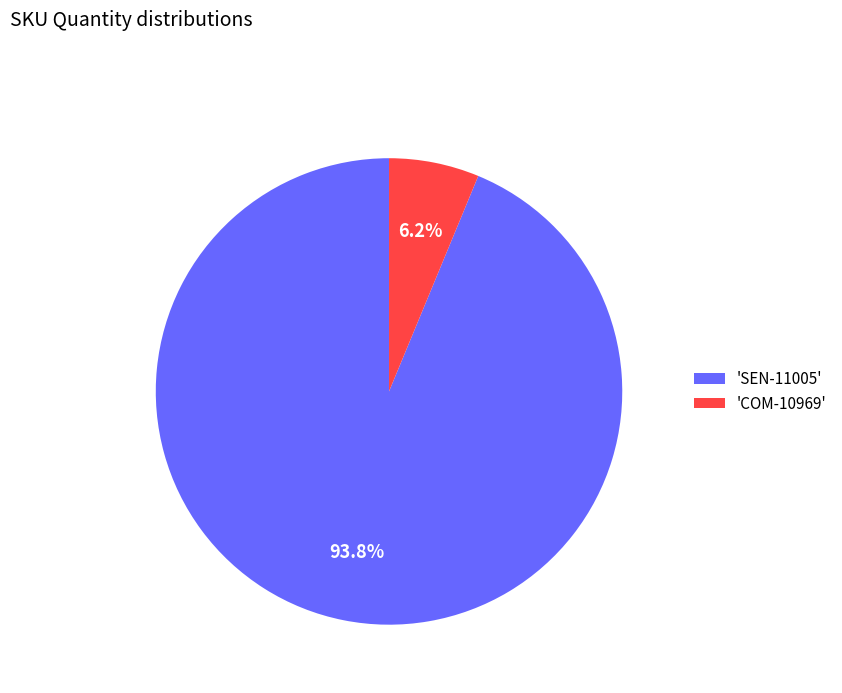

Between 'SEN-11005' and 'COM-10969', which is larger?

'SEN-11005'